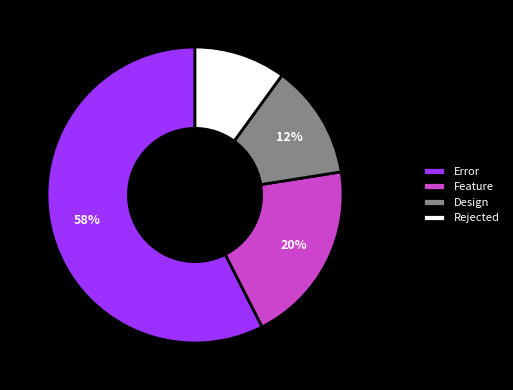

Is there any slice that represents more than half of the pie?

Yes